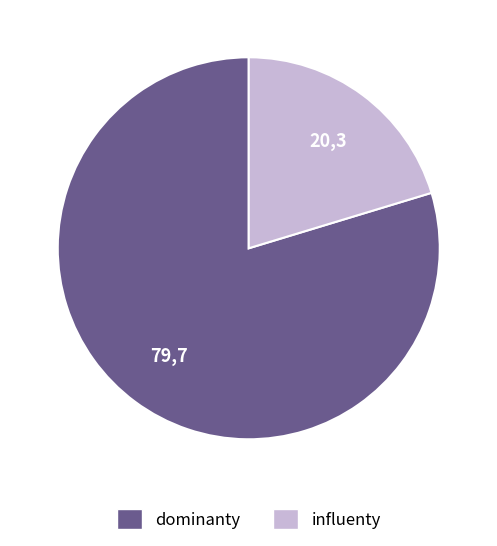

Which slice is the smallest?

influenty